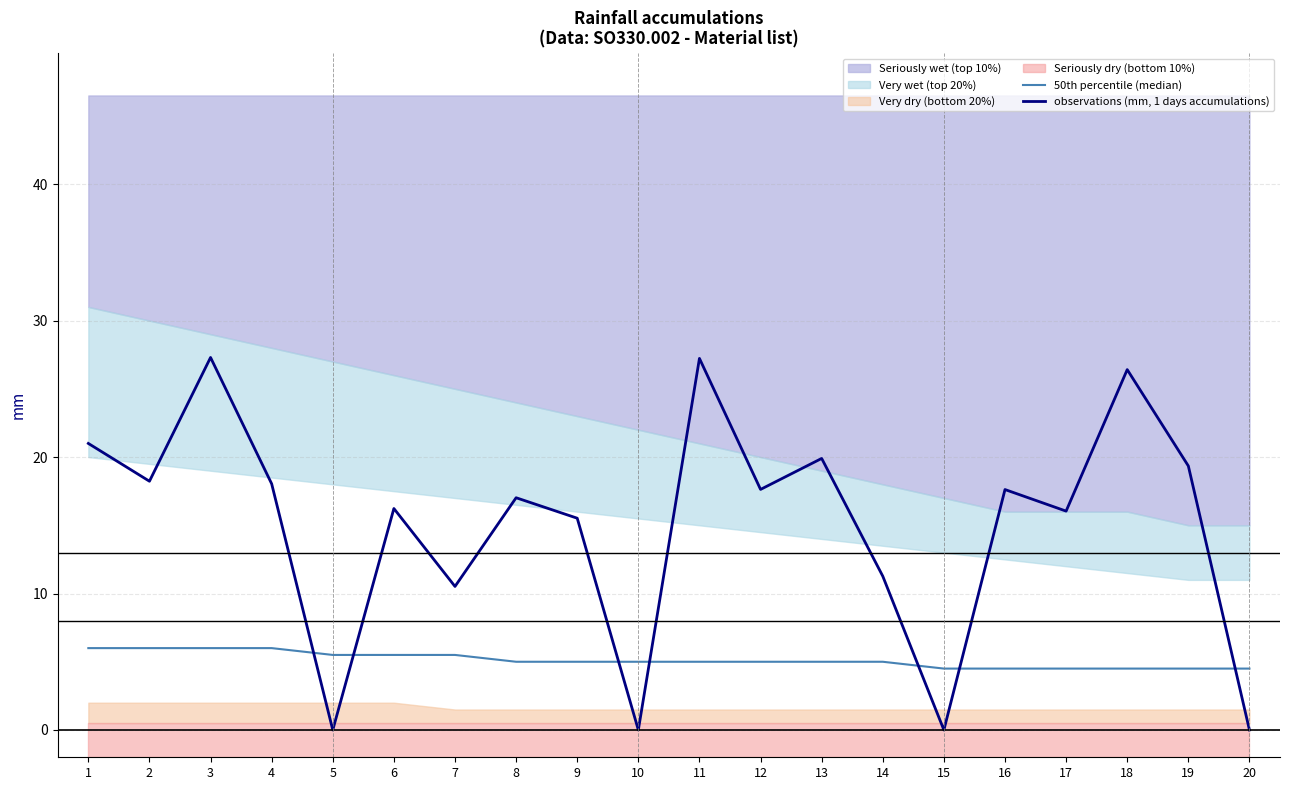

List the series in order of their peak value, highest first.

observations (mm, 1 days accumulations), 50th percentile (median)